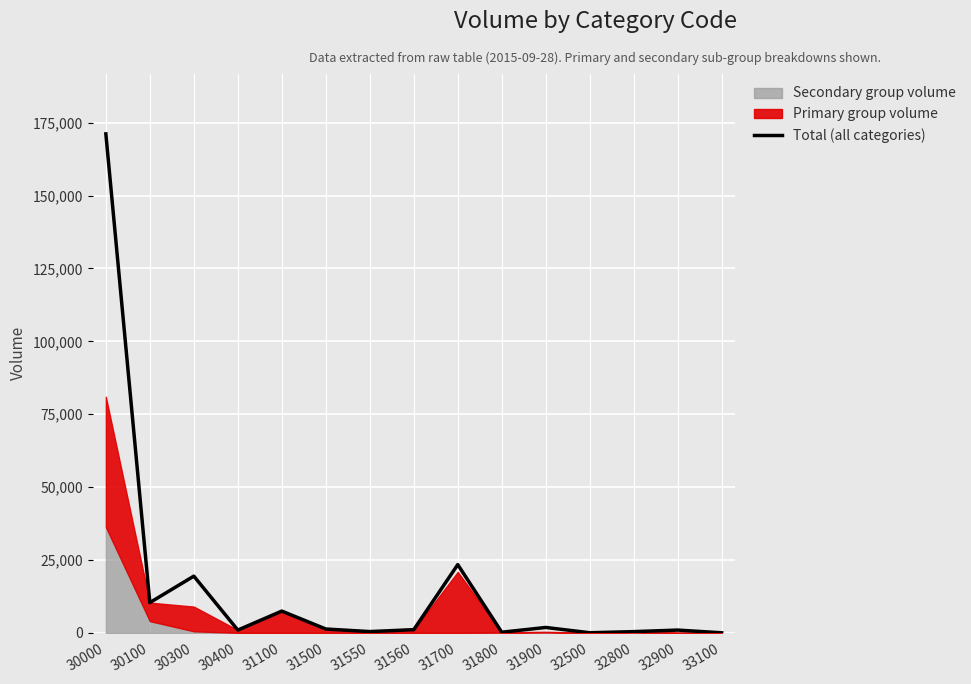

The chart shows a value of 171150 at 30000. True or false?

True